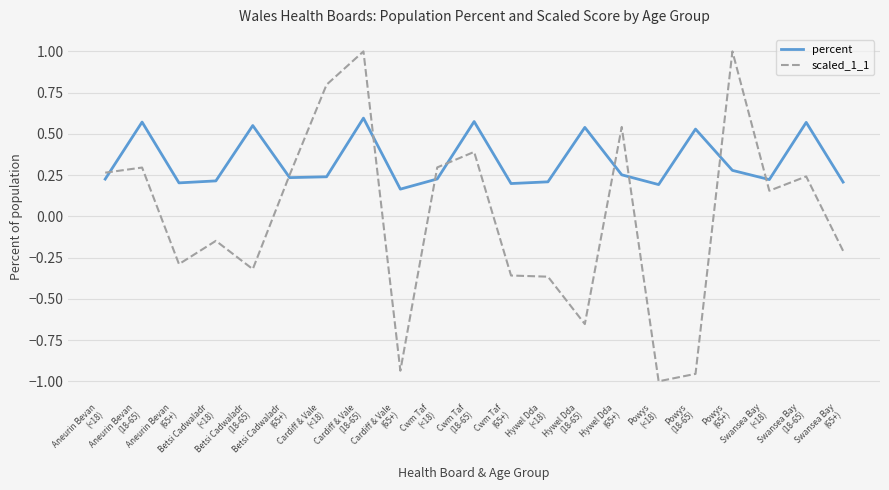

What is the spread (max minus min) of values at Betsi Cadwaladr
(<18)?

0.4